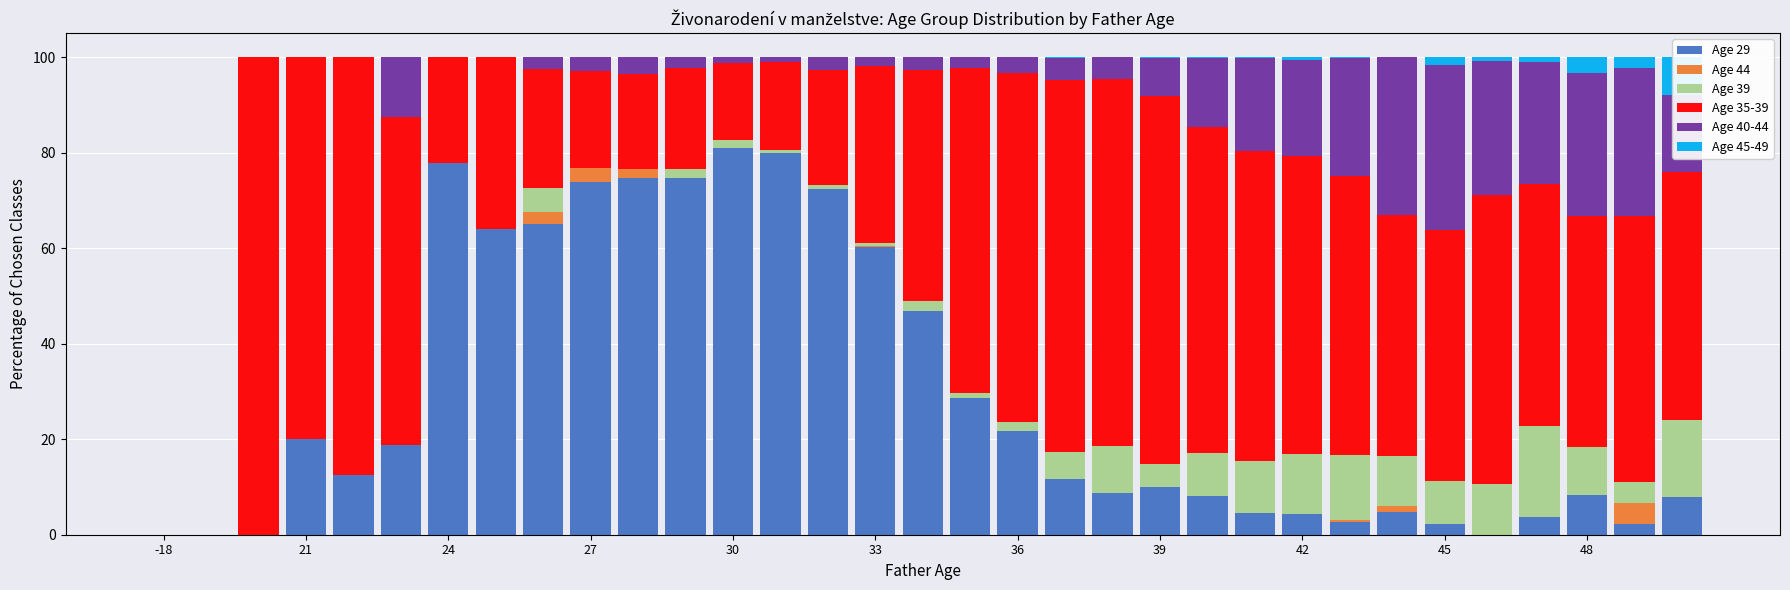

How many categories are shown in the chart?

33